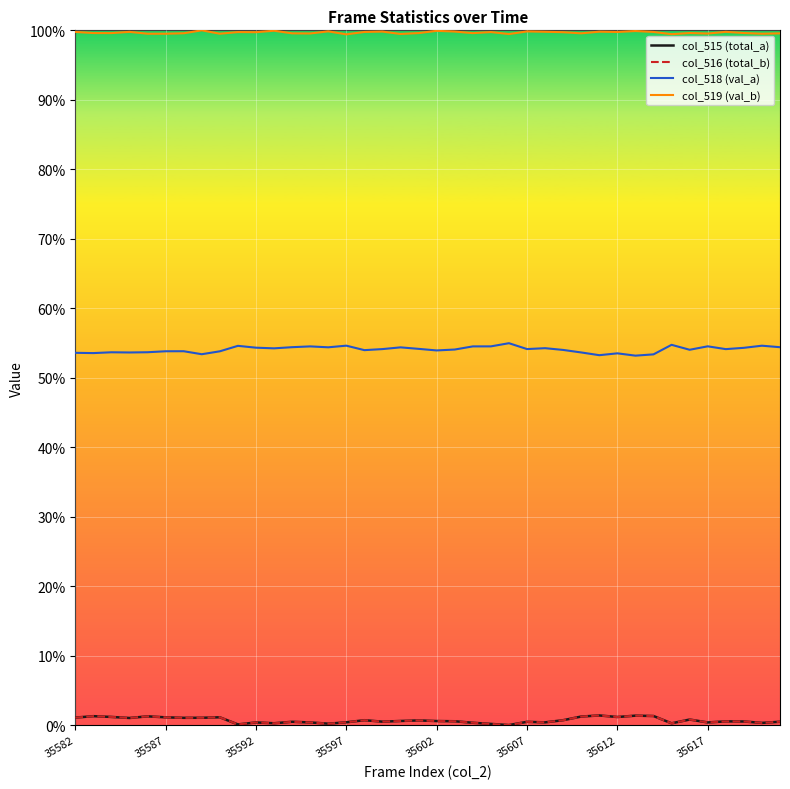

True or false: col_516 (total_b) and col_518 (val_a) cross at least once.

False